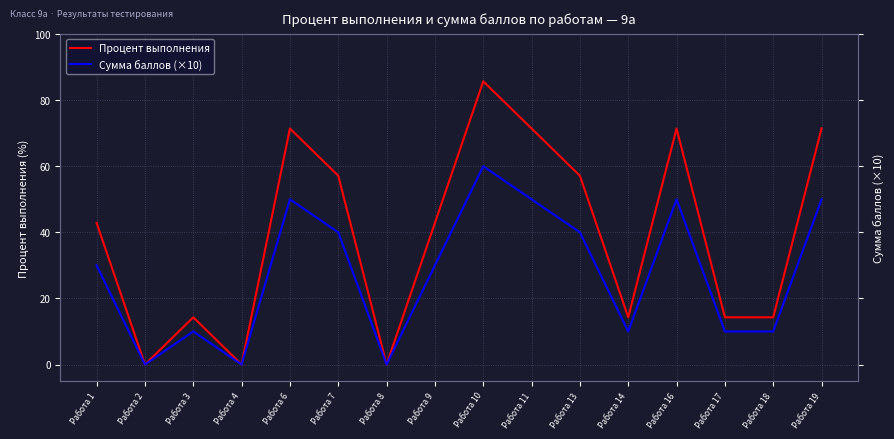

What is the difference between the maximum and minimum values in the Процент выполнения series?

85.7